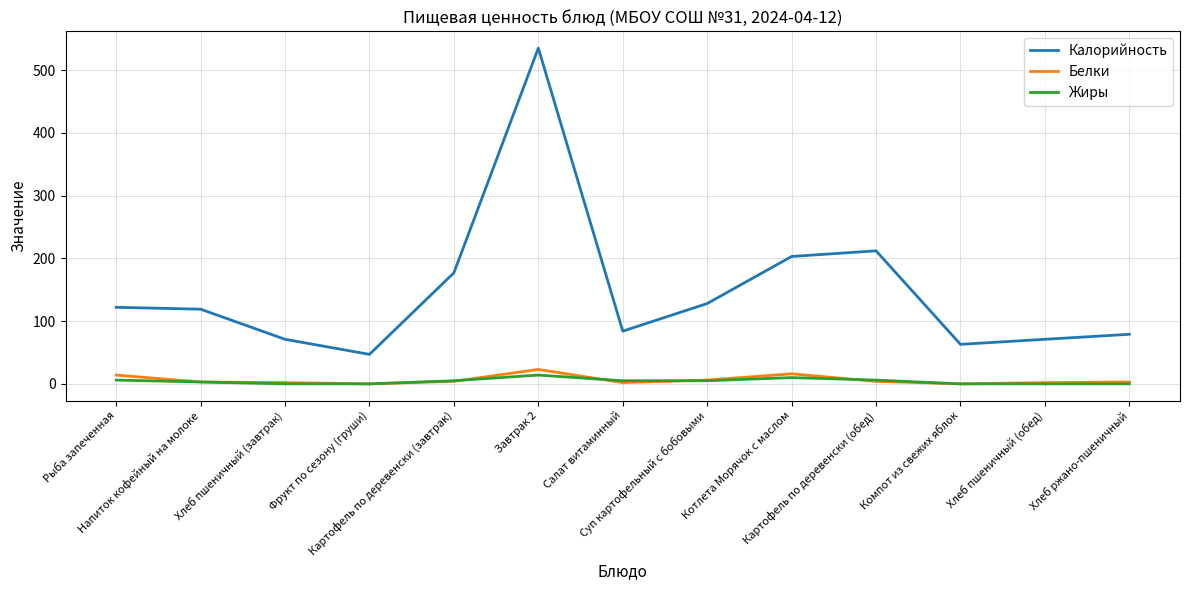

What is the average value of the Калорийность series?

147